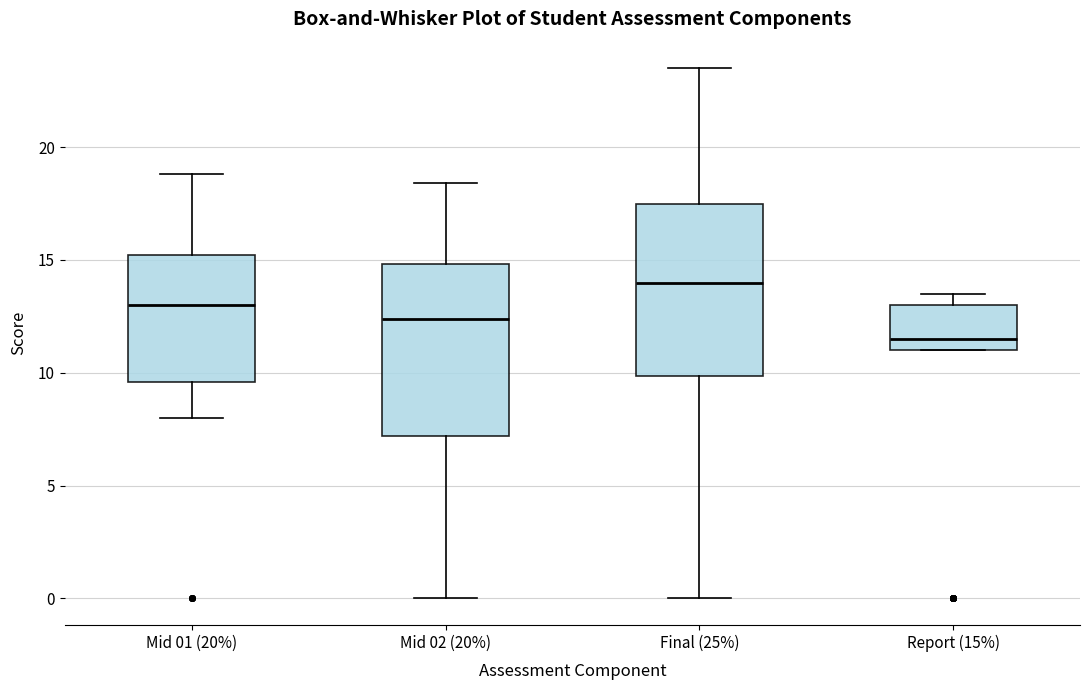

Where is the lower edge of the box for Mid 02 (20%) on the y-axis? The values are not printed on the chart, so give them approximately, as read against the axis.

7.0